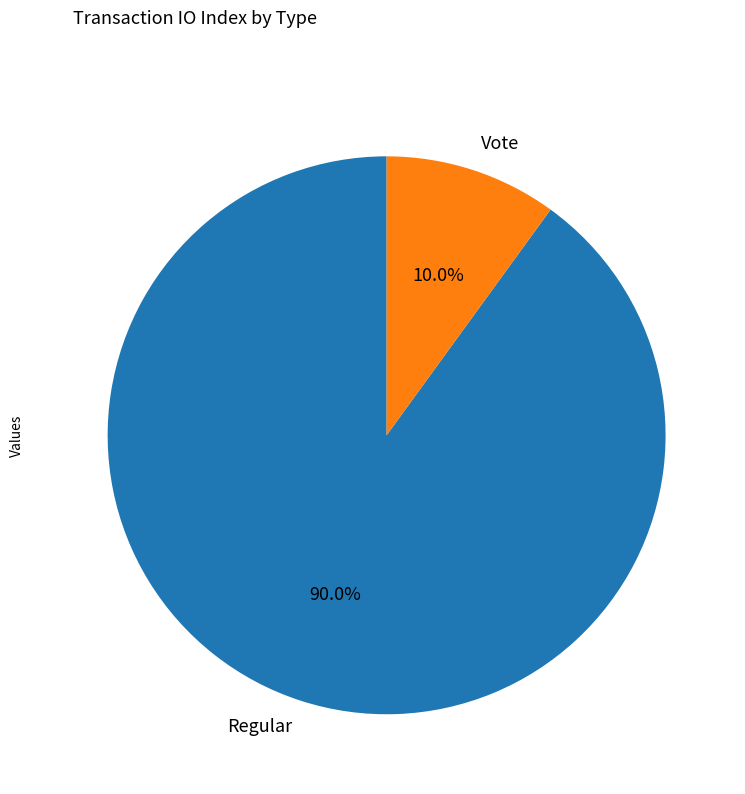

Between Vote and Regular, which is larger?

Regular